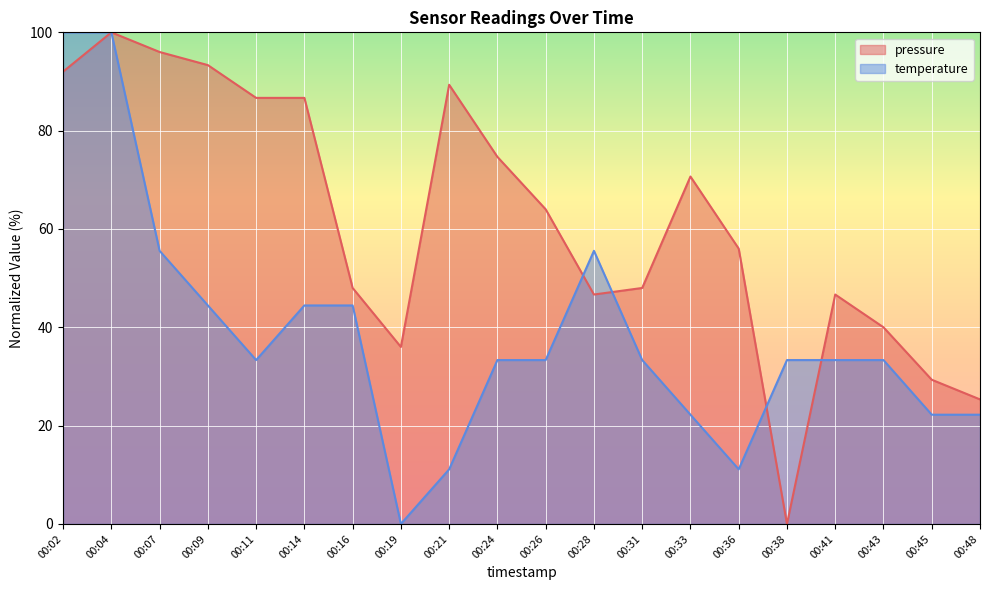

Which series has the largest total across all categories?

pressure